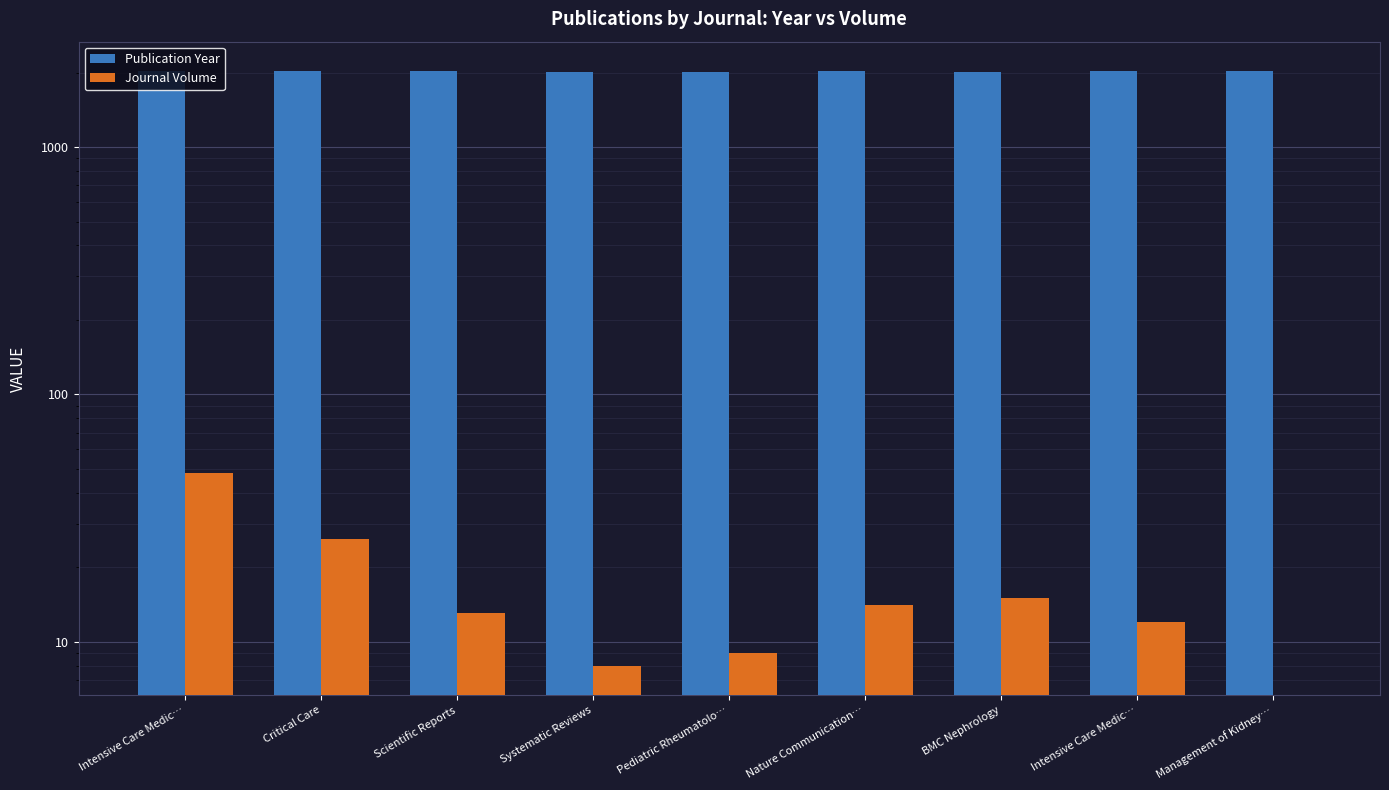

List the series in order of their overall mean, lowest first.

Journal Volume, Publication Year